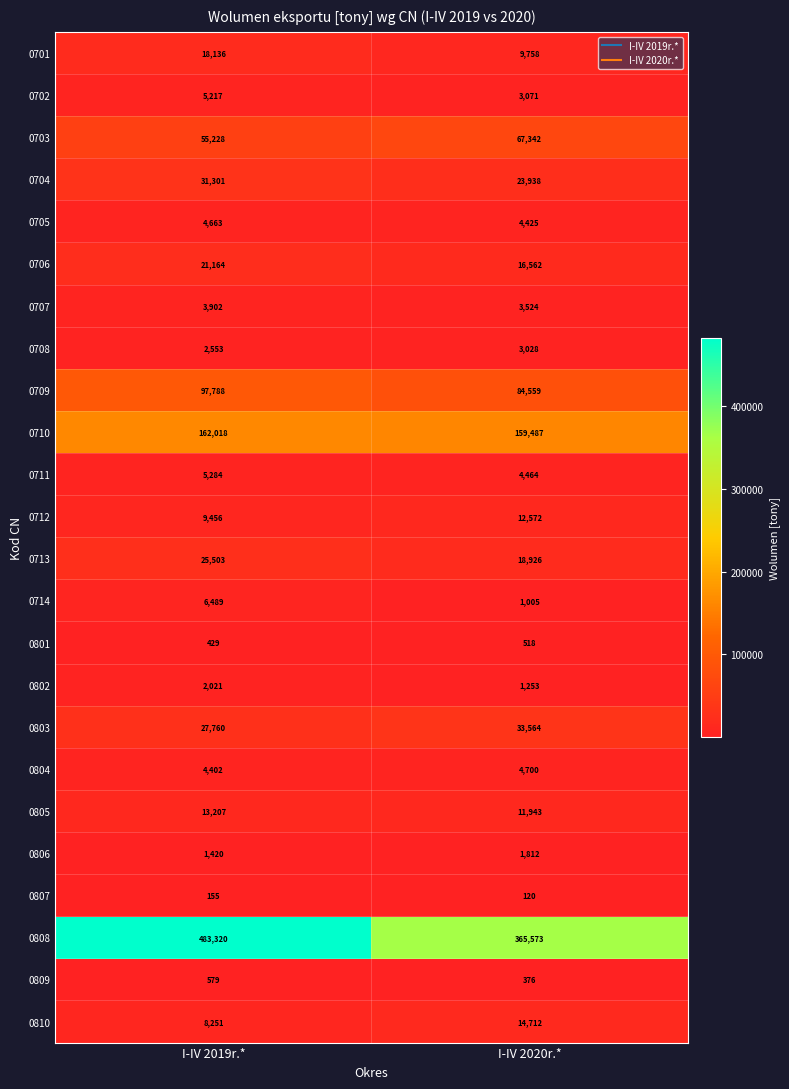

Which series has the largest total across all categories?

0808